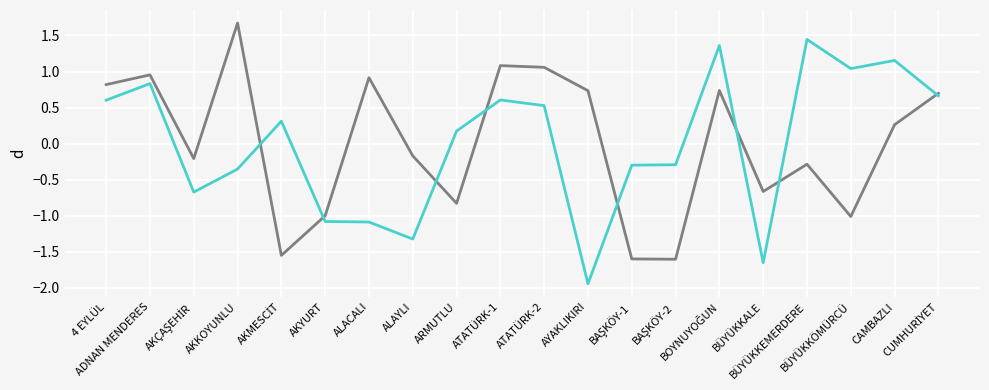

What is the greatest value displayed?

1.7